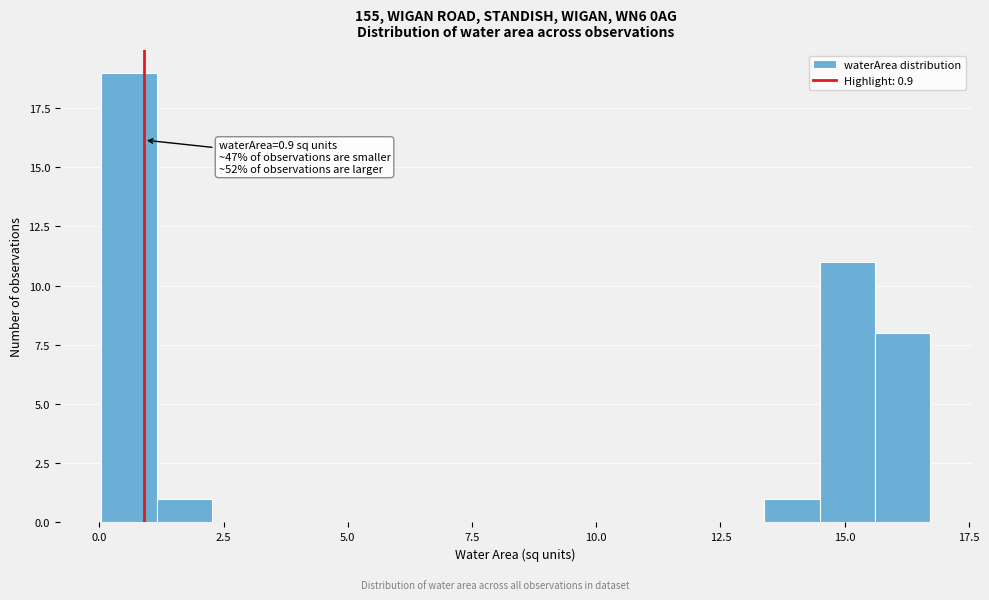

Read against the x-axis, roughly where is the centre of the tallest bar?

0.5